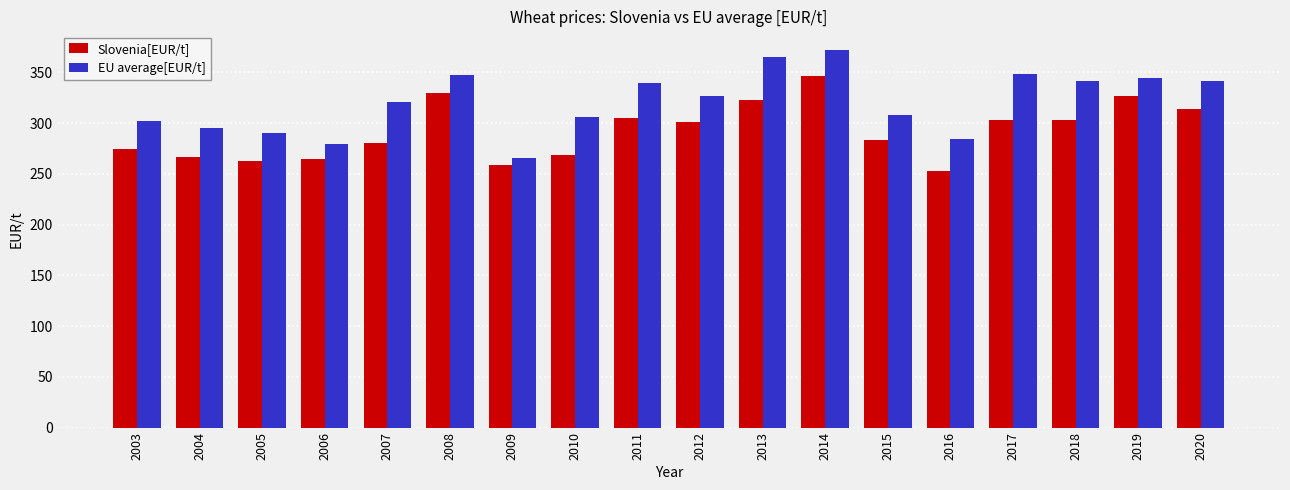

Rank the series by their maximum value, from highest to lowest.

EU average[EUR/t], Slovenia[EUR/t]